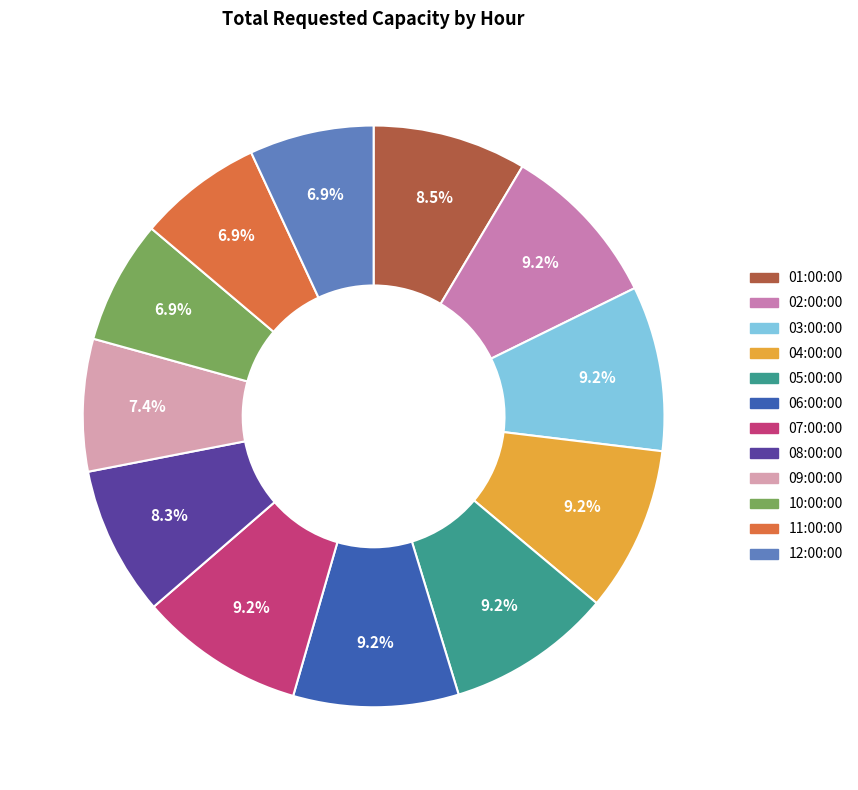

Is 05:00:00 the majority of the pie?

No